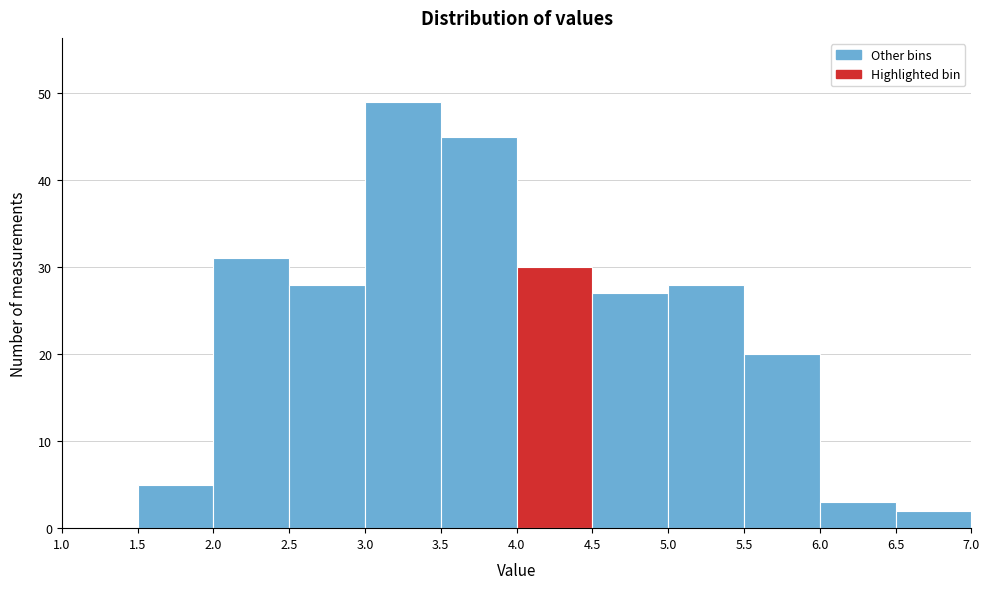

Reading left to right, transcribe this chart: for each bar, give the range it covers on the x-axis and its height. The values are not printed on the chart, so give them approximately, as read against the axis.

1.0 to 1.5: 0
1.5 to 2.0: 5
2.0 to 2.5: 31
2.5 to 3.0: 28
3.0 to 3.5: 49
3.5 to 4.0: 45
4.0 to 4.5: 30
4.5 to 5.0: 27
5.0 to 5.5: 28
5.5 to 6.0: 20
6.0 to 6.5: 3
6.5 to 7.0: 2